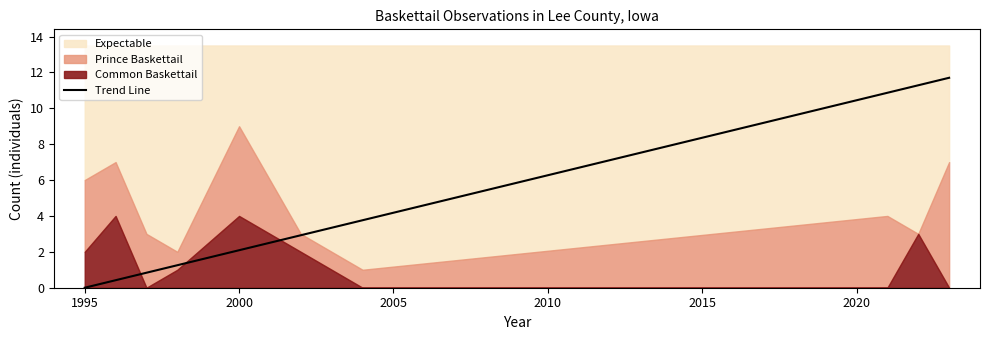

What is the maximum value for Common Baskettail?

4.0